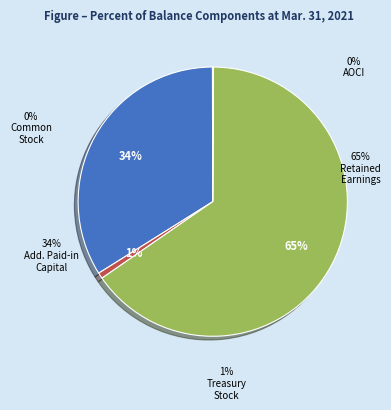

Which slice represents more than half of the pie?

Retained Earnings